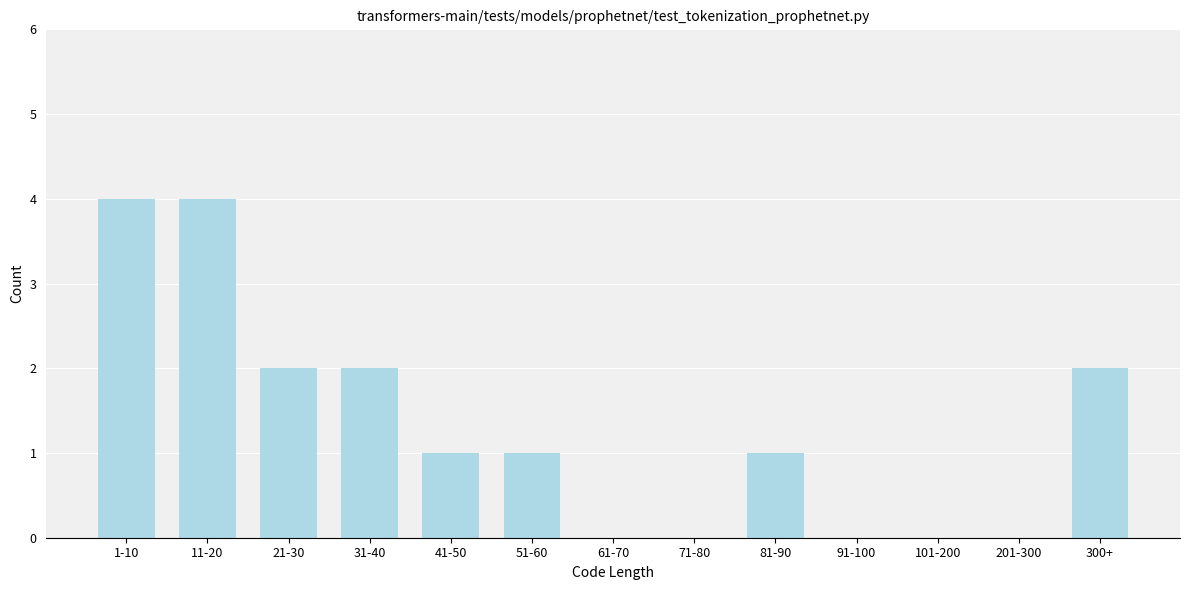

Reading left to right, extract all data points from this chart.

1-10=4	11-20=4	21-30=2	31-40=2	41-50=1	51-60=1	61-70=0	71-80=0	81-90=1	91-100=0	101-200=0	201-300=0	300+=2